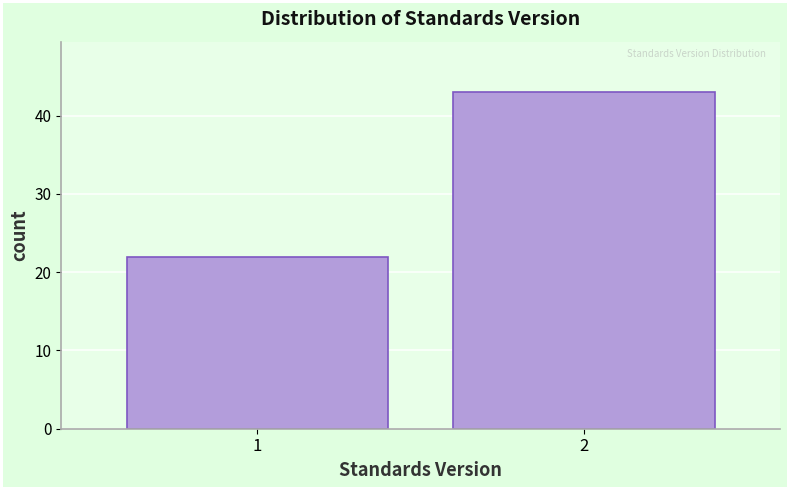

Reading right to left, what are all the values shown in this chart?

43	22